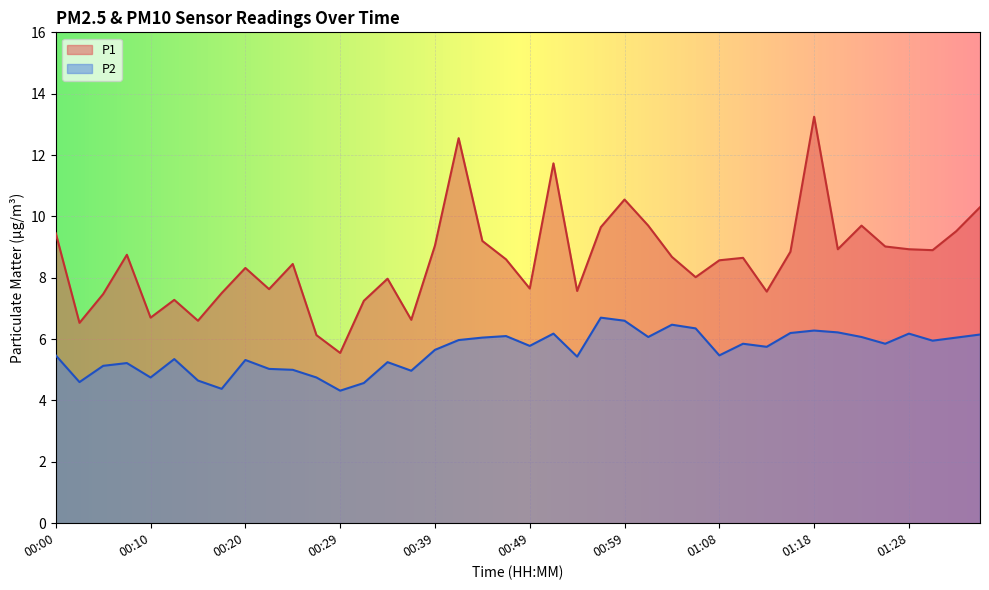

True or false: P2 has more than 2 points higher than both neighbors.

True